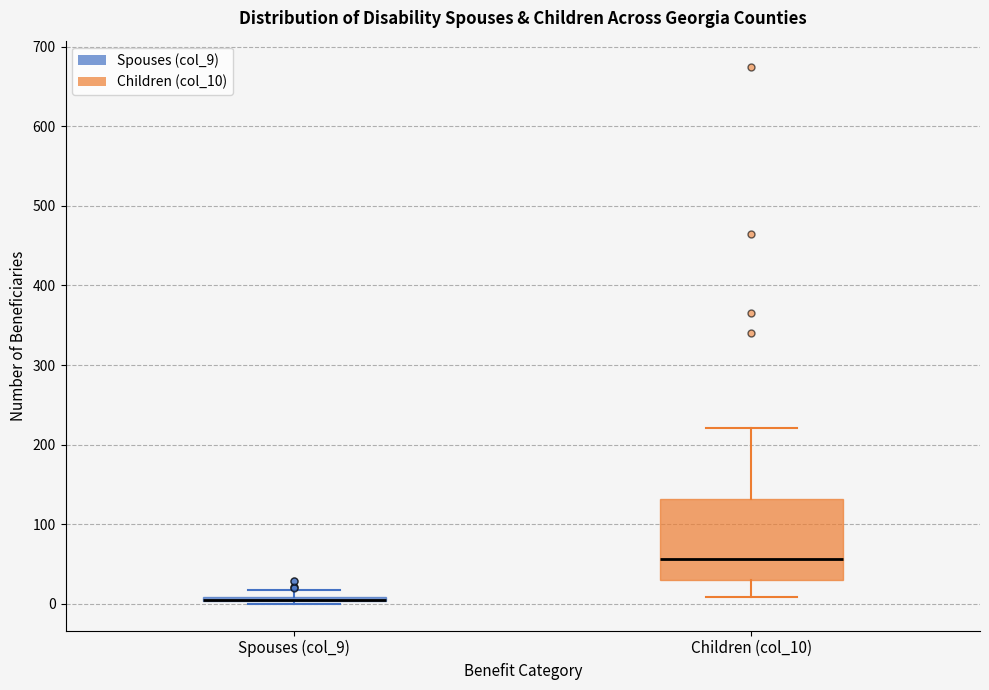

Which box is the tallest, from its lower edge to its upper edge?

Children (col_10)